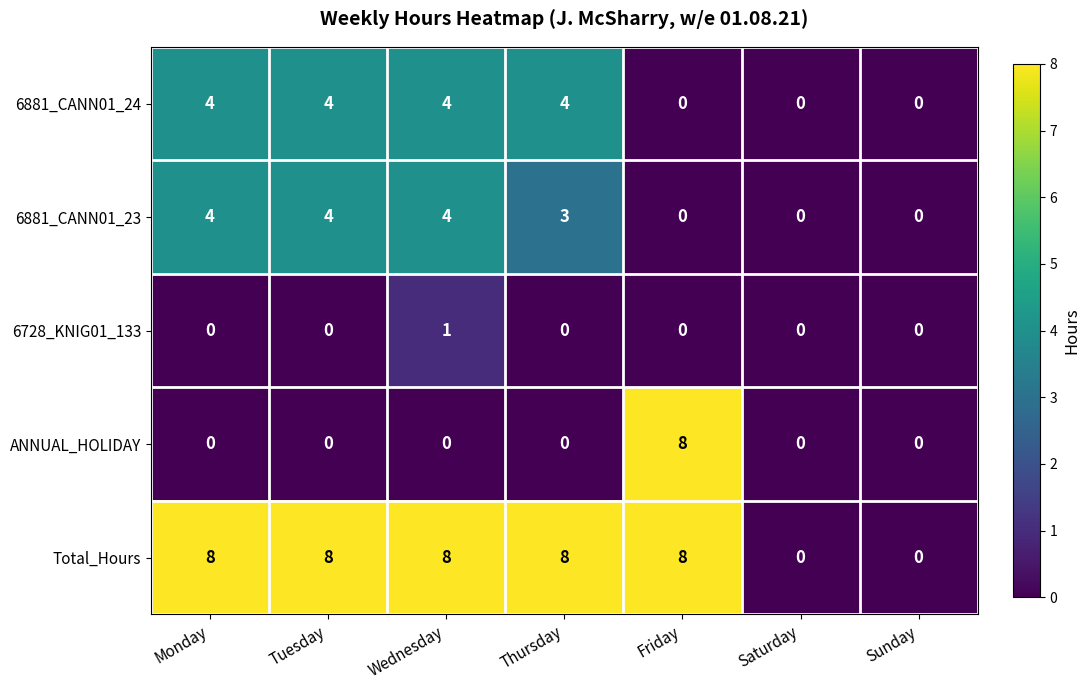

At which category is the sum across all series the highest?

Wednesday